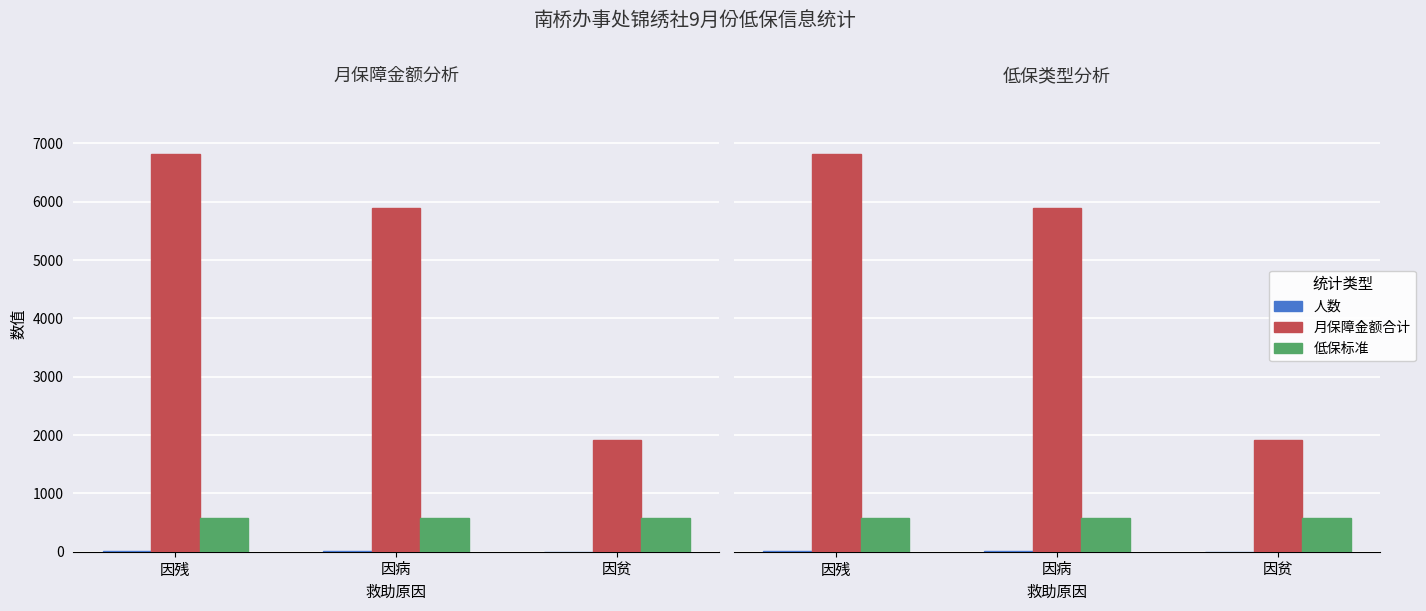

What is the average value of the 低保标准 series?

570